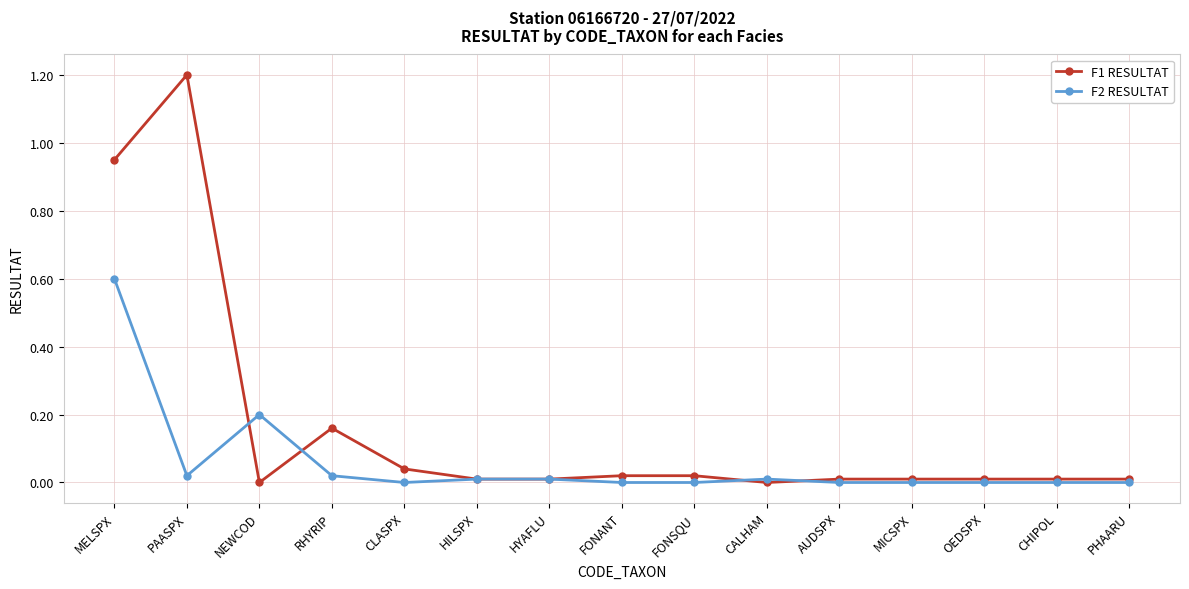

Rank the series by their maximum value, from highest to lowest.

F1 RESULTAT, F2 RESULTAT